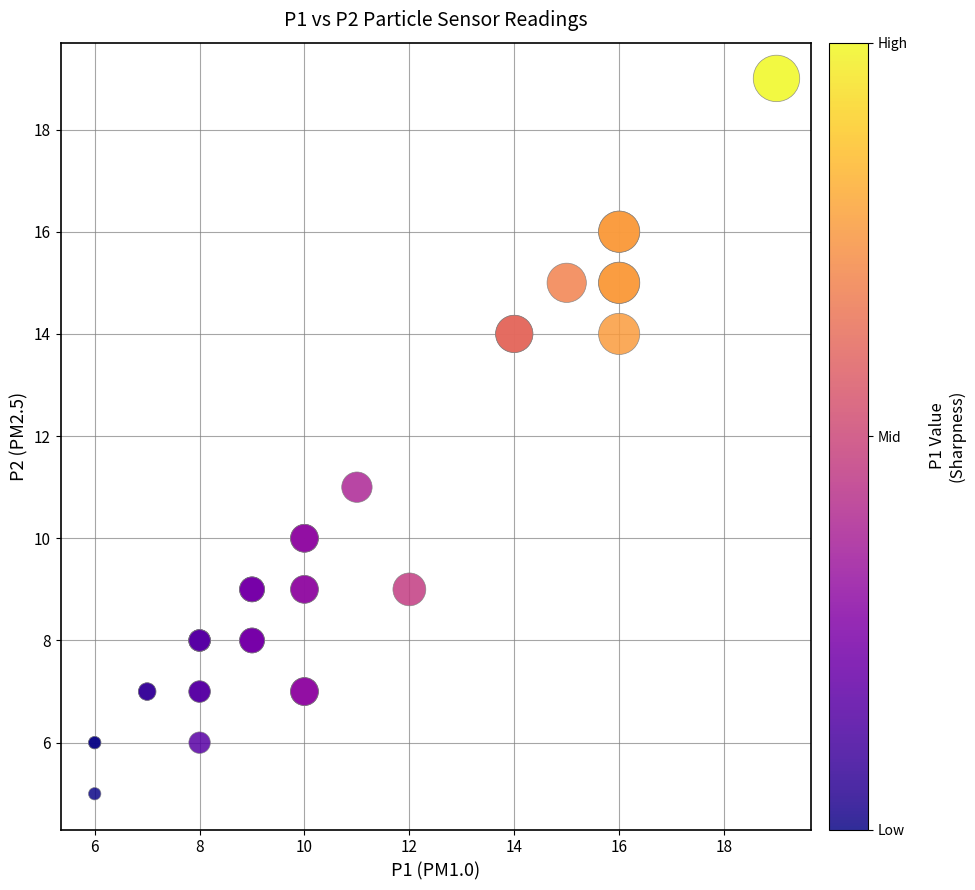

What Y value in the scatter plot is closest to 12?

11